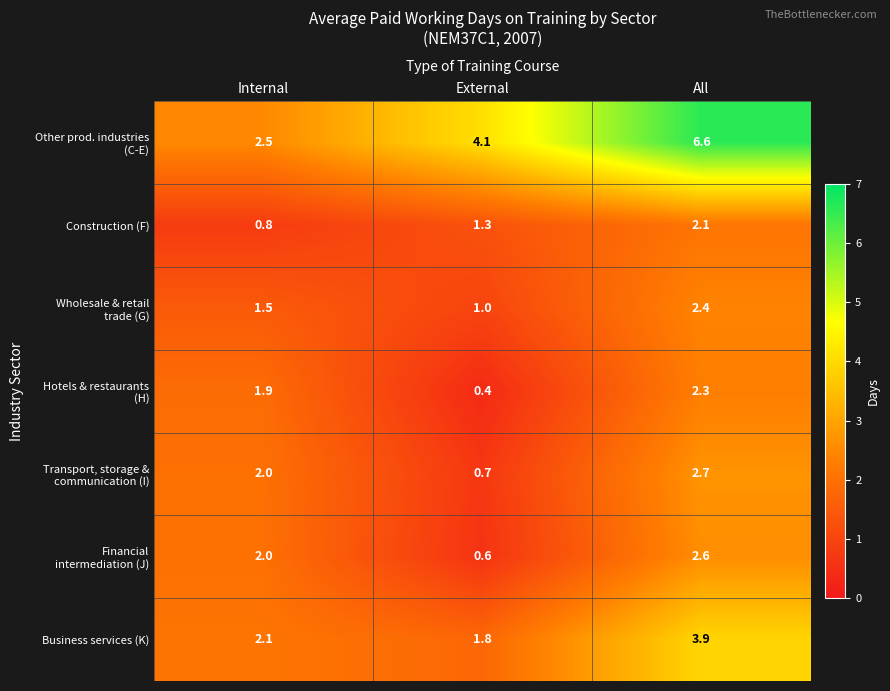

The value of Business services (K) at External is 1.2. True or false?

False